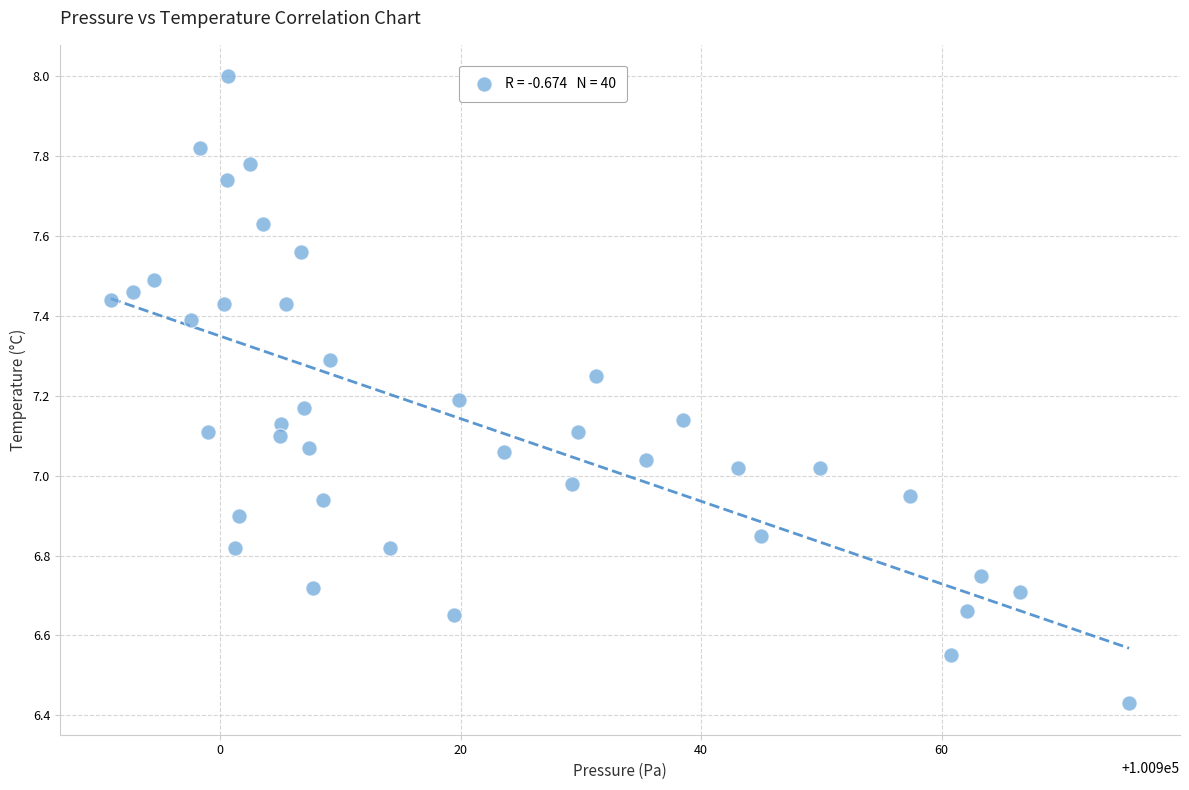

What is the range of Y values (max minus min)?

1.6